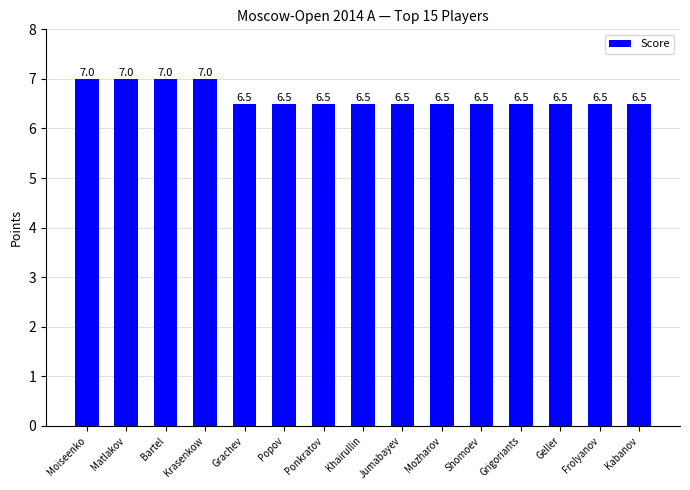

What is the sum of all values?

99.5